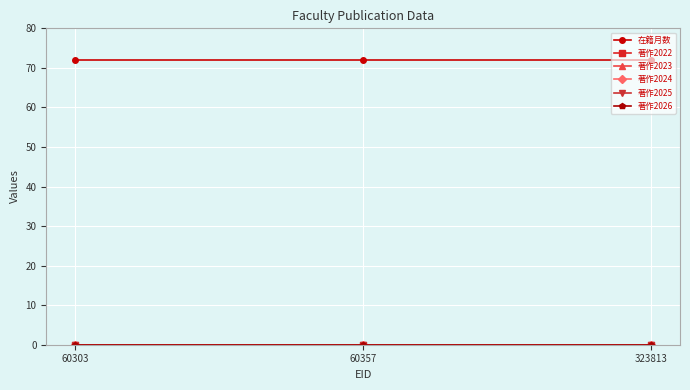

Which series has the widest spread of values?

在籍月数